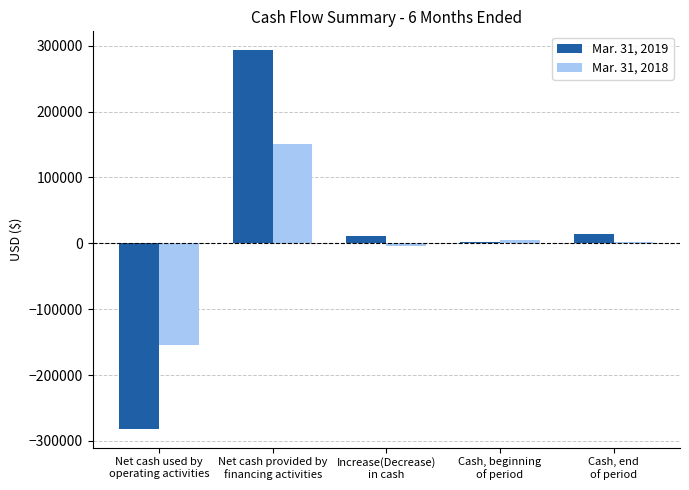

What is the sum of all Mar. 31, 2018 values?

-799